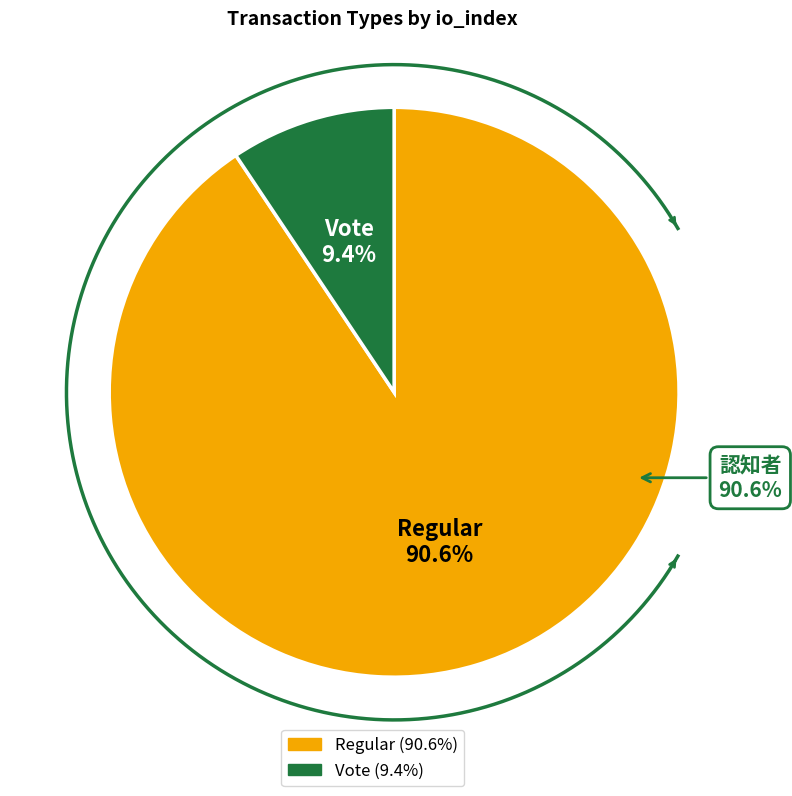

Which slice is the largest?

Regular